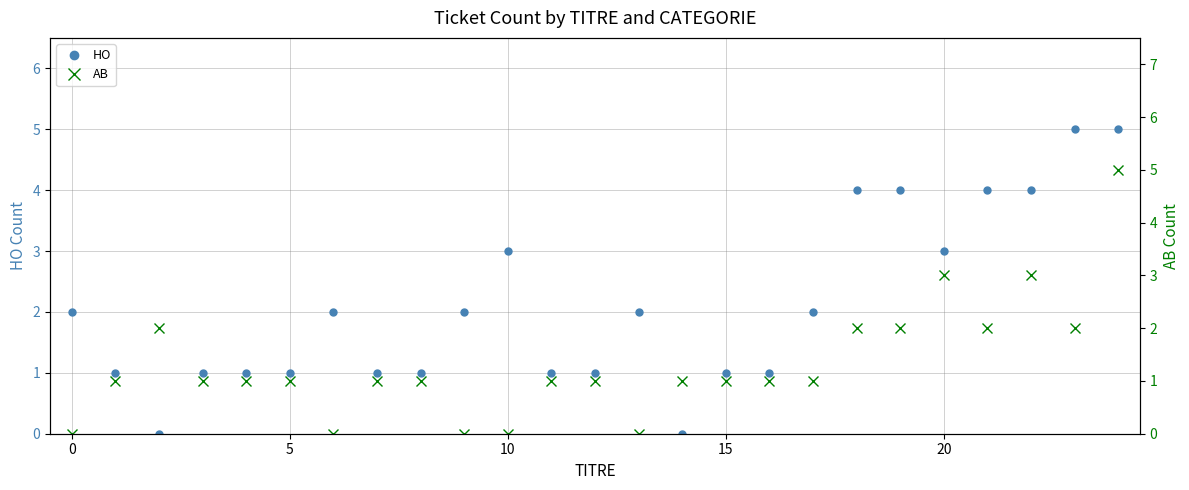

What is the total value across all series at 7?

2